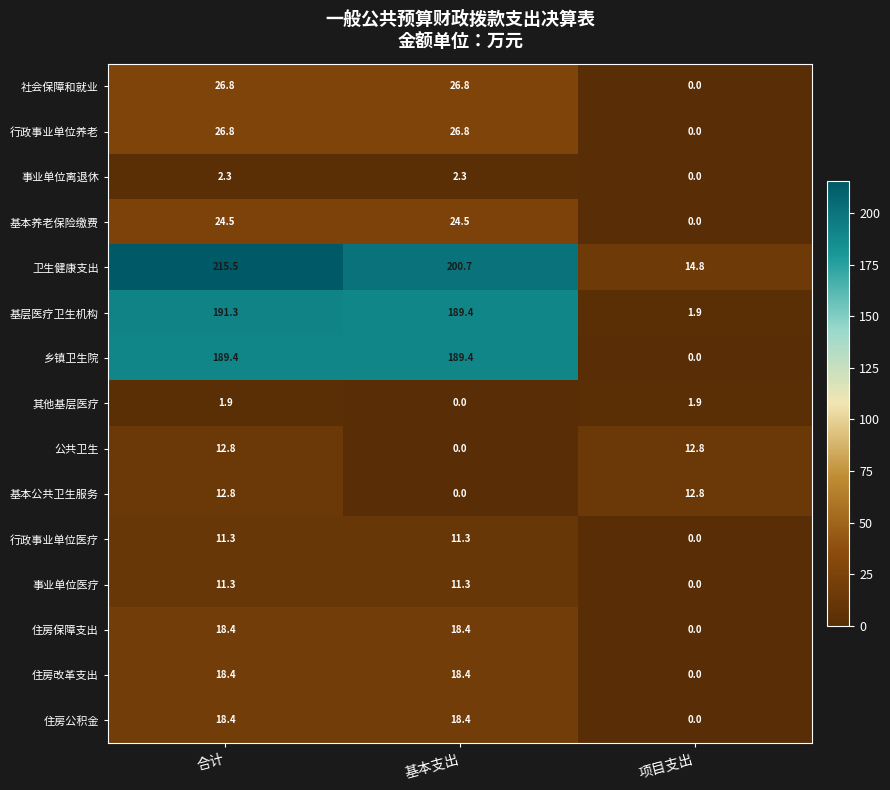

How many positive values does the 住房改革支出 series have?

2